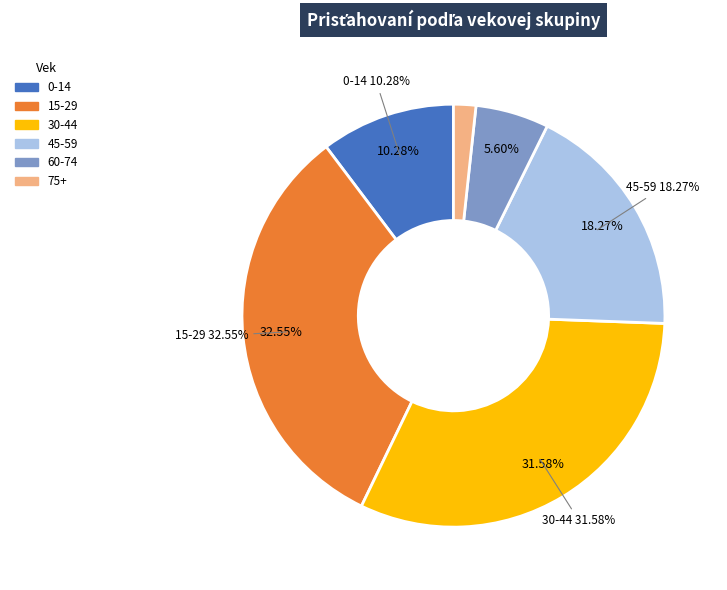

Is it true that 5-9 is 1% of the pie?

False